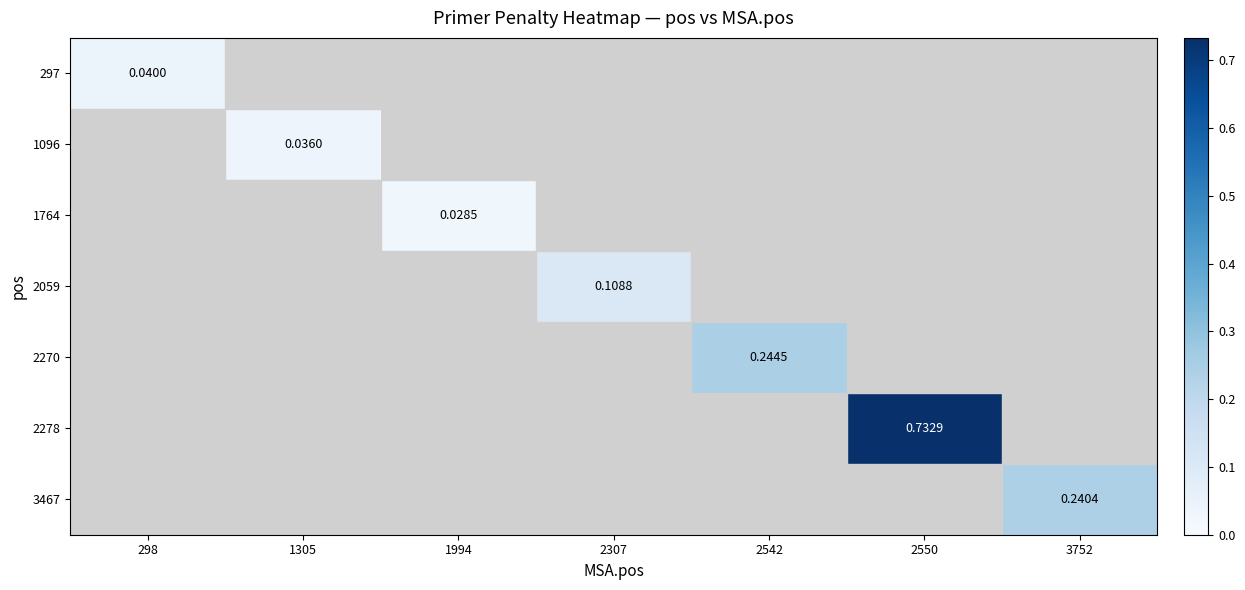

At which label is 297 closest to 0?

298